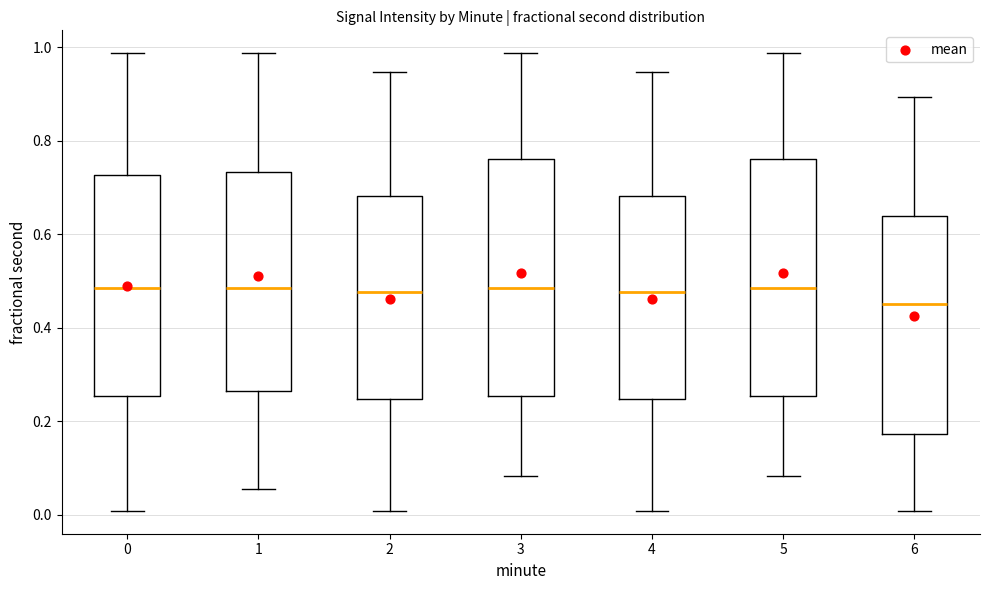

Reading left to right, transcribe this box plot: for each box, give where its median line is, the range the box spans, and where its two whiskers end, as read against the y-axis. The values are not printed on the chart, so give them approximately, as read against the axis.

0: median 0.48, box 0.26 to 0.72, whiskers 0.00 to 0.98
1: median 0.48, box 0.26 to 0.74, whiskers 0.06 to 0.98
2: median 0.48, box 0.24 to 0.68, whiskers 0.00 to 0.94
3: median 0.48, box 0.26 to 0.76, whiskers 0.08 to 0.98
4: median 0.48, box 0.24 to 0.68, whiskers 0.00 to 0.94
5: median 0.48, box 0.26 to 0.76, whiskers 0.08 to 0.98
6: median 0.46, box 0.18 to 0.64, whiskers 0.00 to 0.90